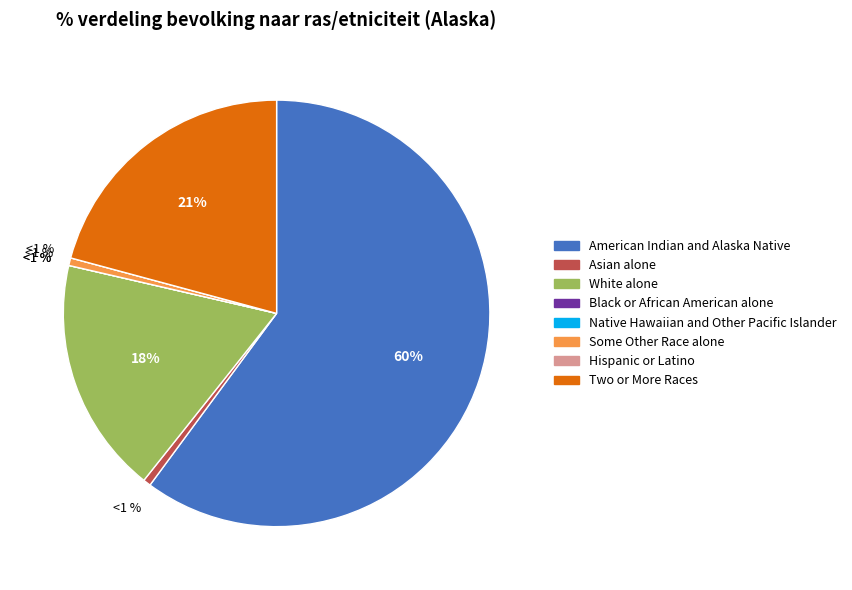

Which has a higher value, Two or More Races or Asian alone?

Two or More Races